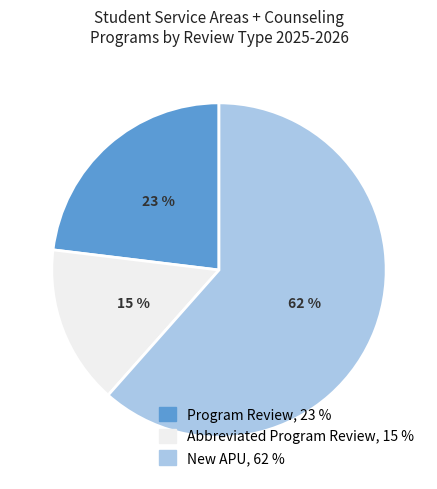

Is there a majority slice in this chart?

Yes